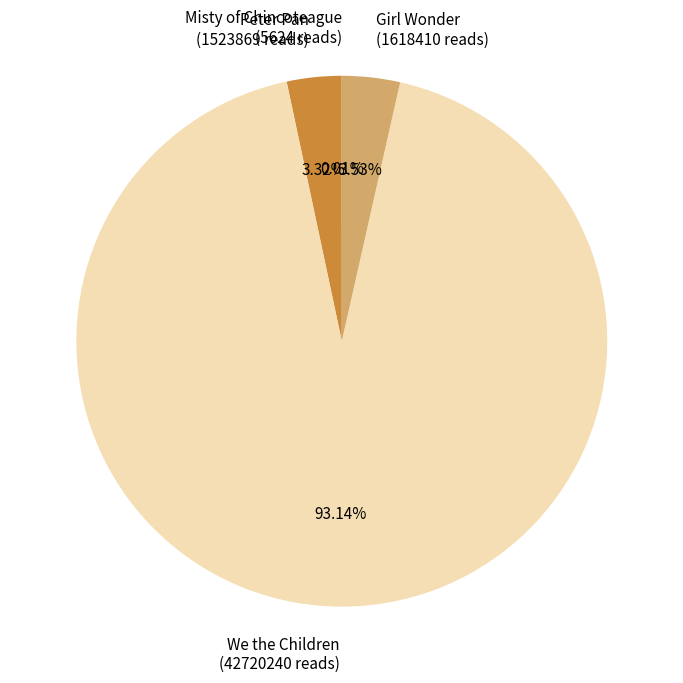

Do Girl Wonder (1618410 reads) and We the Children (42720240 reads) together represent more than half of the pie?

Yes